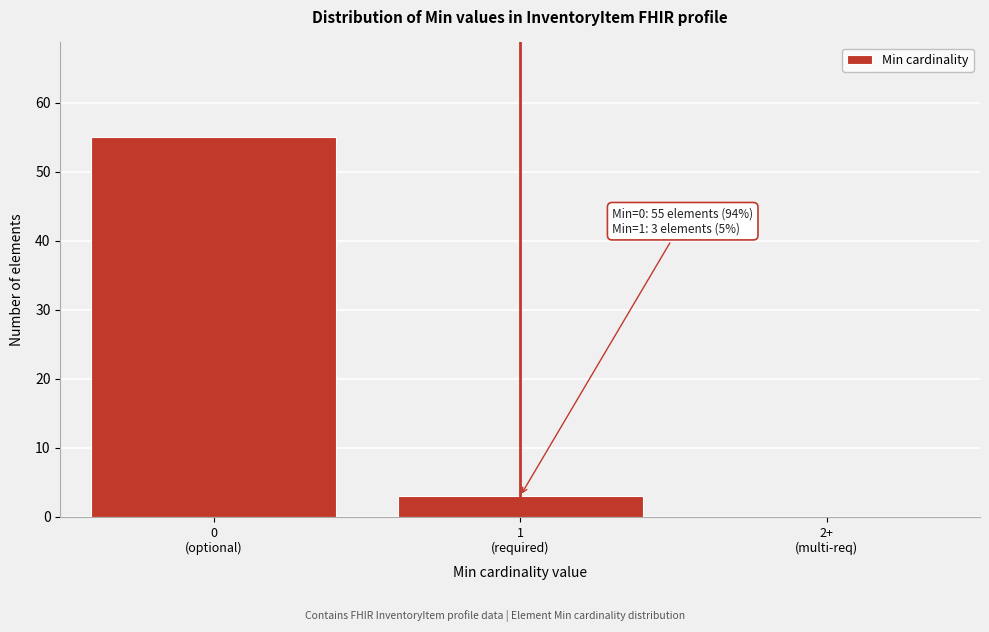

What is the maximum value shown in the chart?

55